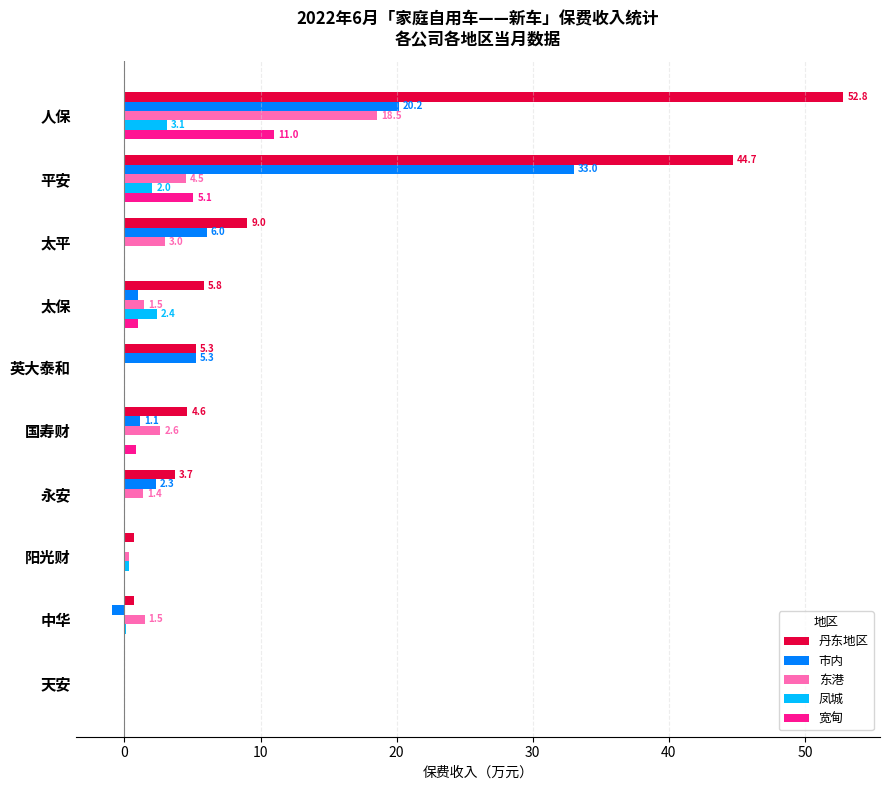

What is the maximum value shown in the chart?

52.8